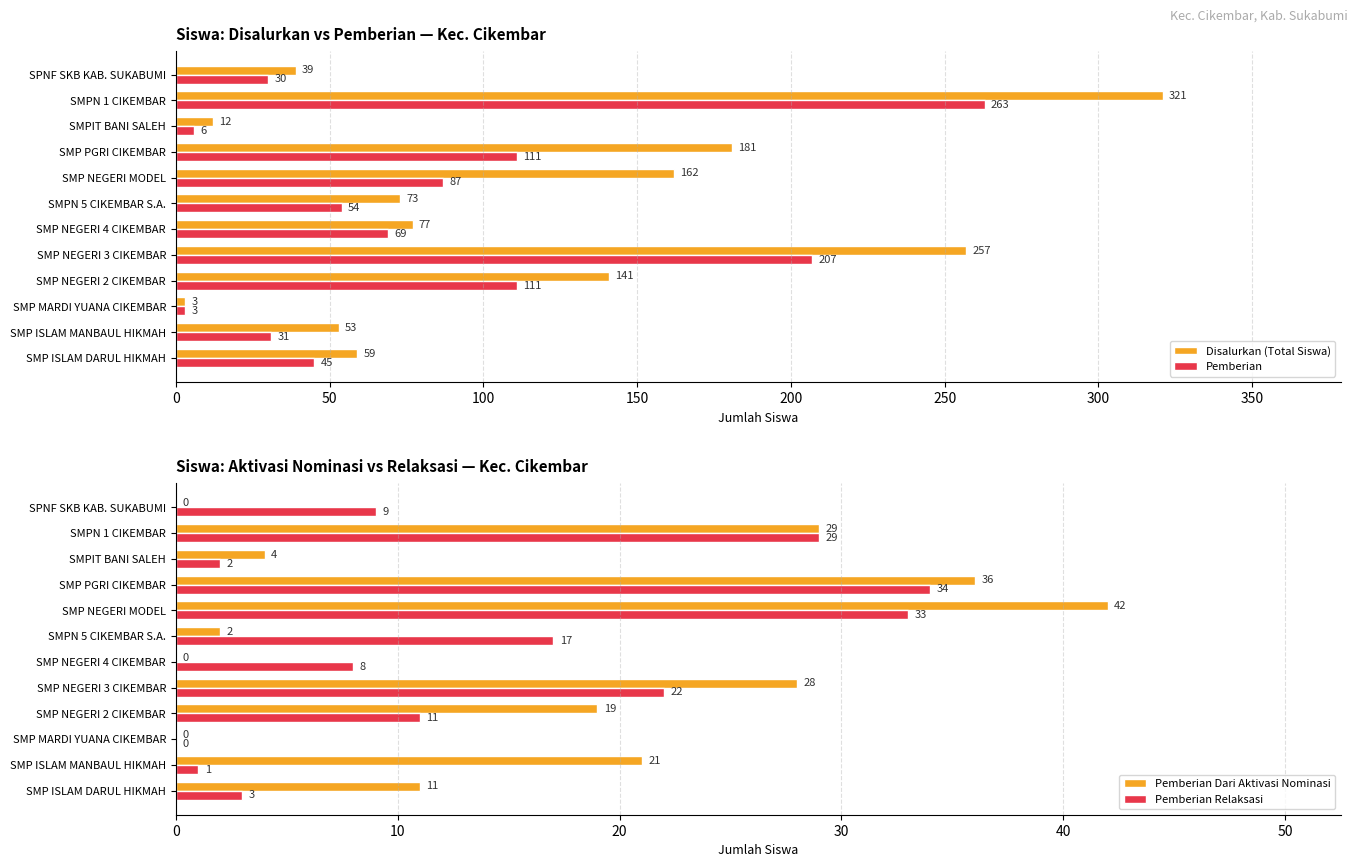

What is the value of the Pemberian bar at the 11th from the left?

263